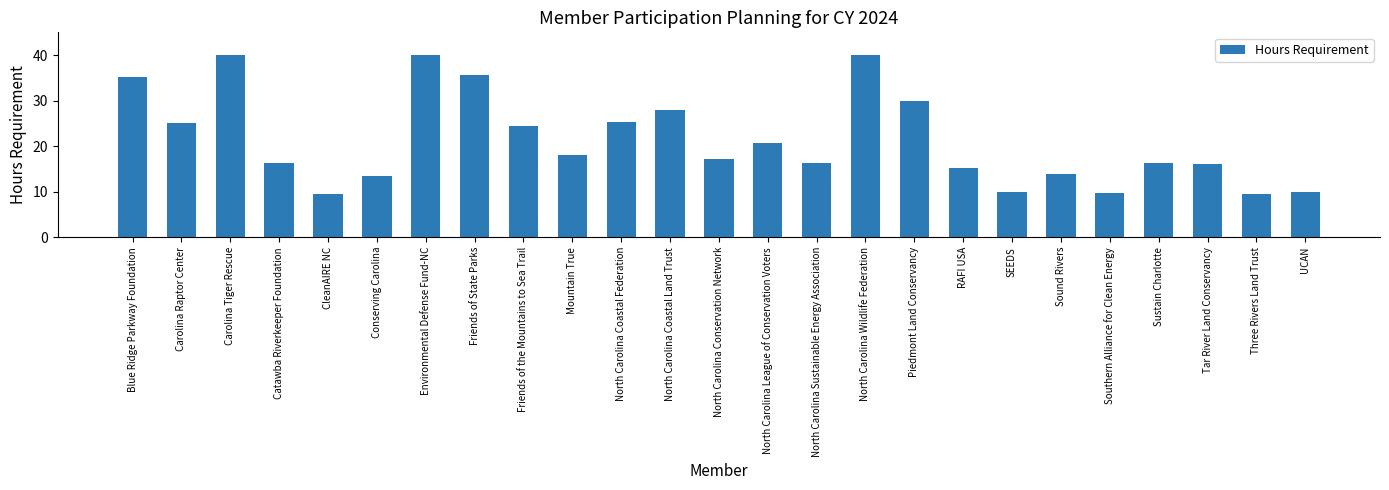

What is the sum of the values at Friends of State Parks and Southern Alliance for Clean Energy?

45.5